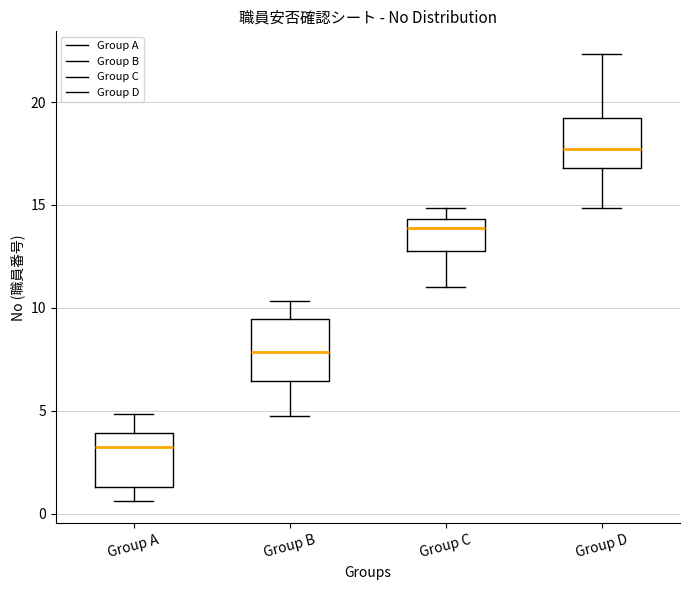

Where does the upper whisker of the box for Group C end on the y-axis? The values are not printed on the chart, so give them approximately, as read against the axis.

15.0